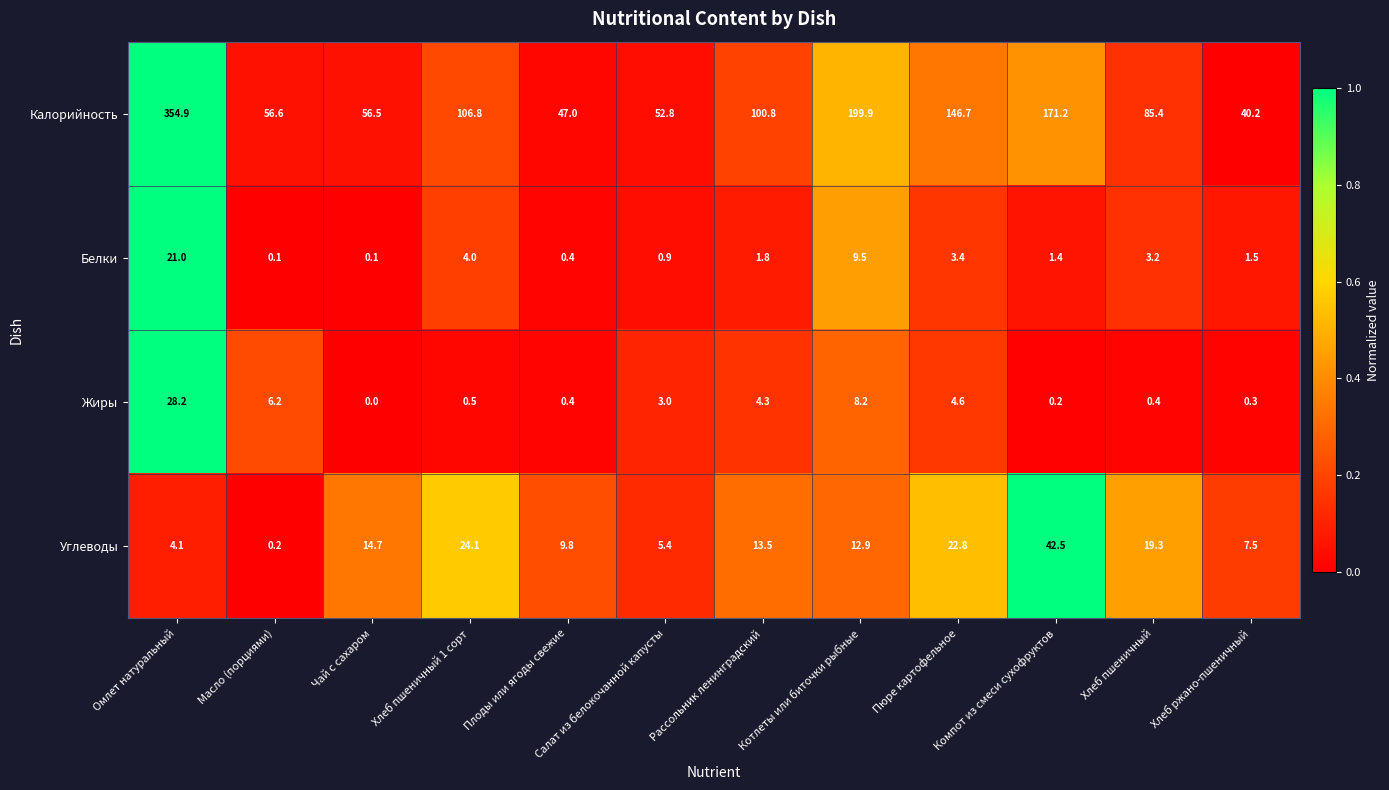

How many values in the Белки series exceed 1?

8